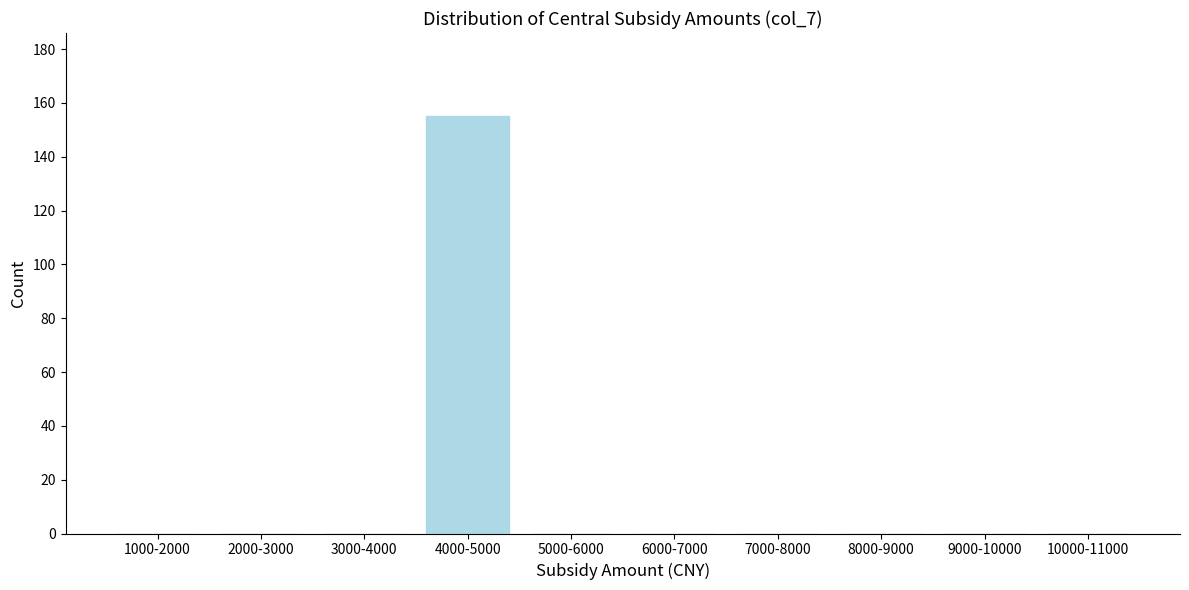

Reading left to right, extract all data points from this chart.

1000-2000=0	2000-3000=0	3000-4000=0	4000-5000=155	5000-6000=0	6000-7000=0	7000-8000=0	8000-9000=0	9000-10000=0	10000-11000=0